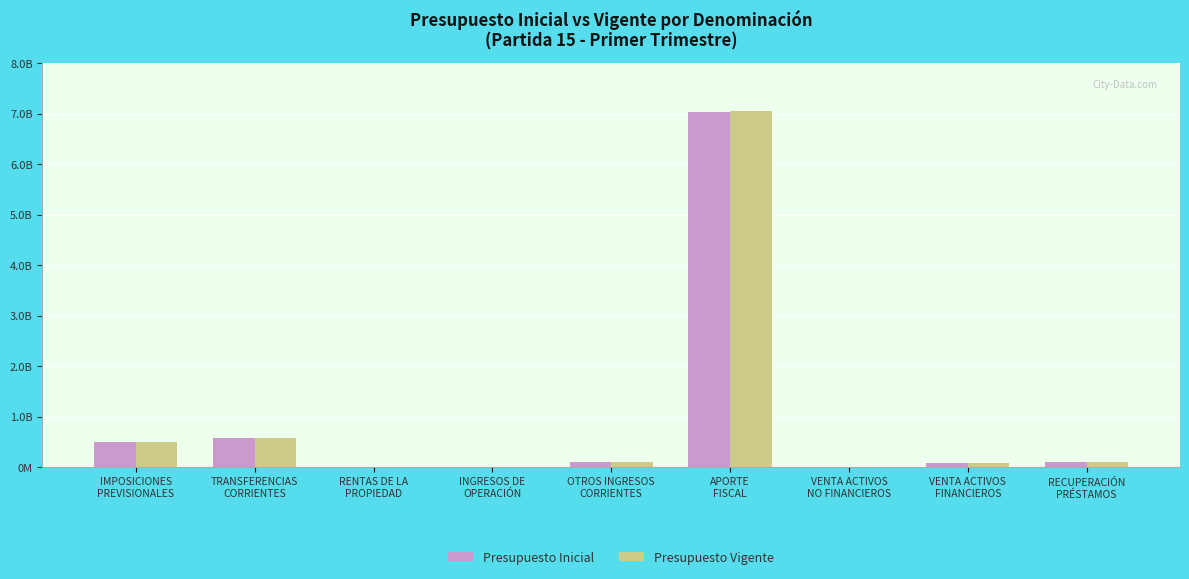

What are all the series names shown in the legend?

Presupuesto Inicial, Presupuesto Vigente